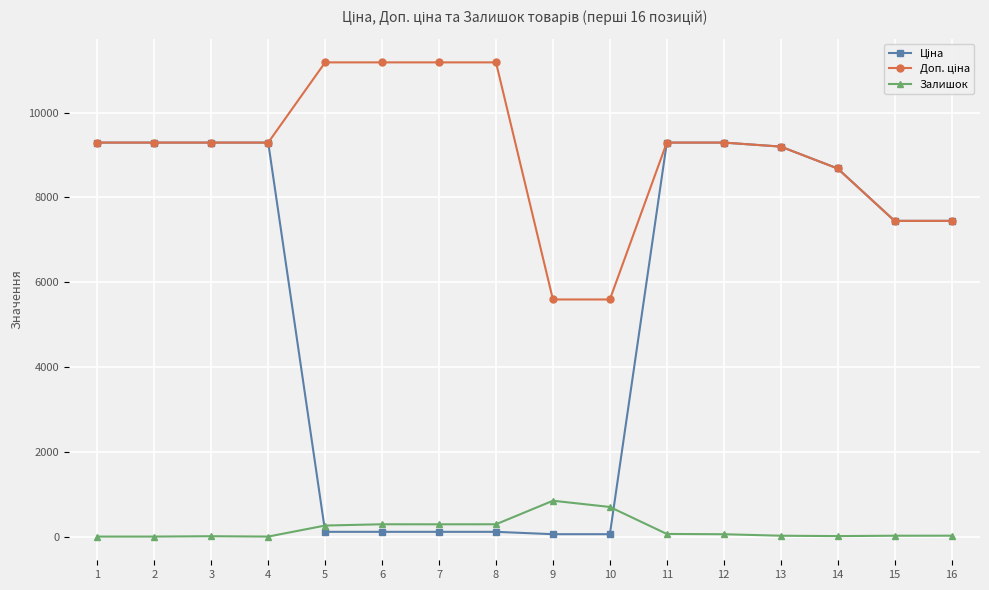

What is the difference between the second highest and minimum values in the Залишок series?

698.0